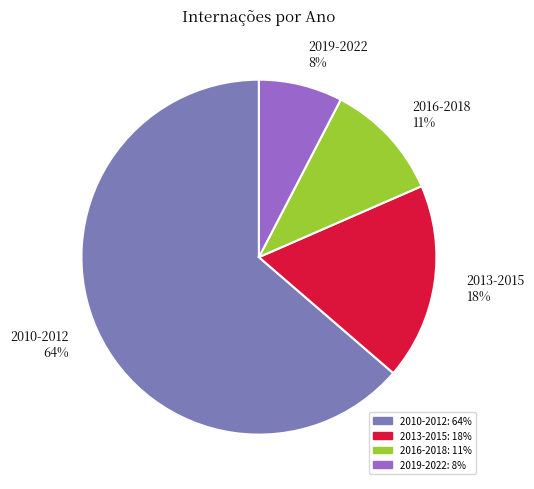

Between 2016-2018 11% and 2019-2022 8%, which is larger?

2016-2018 11%